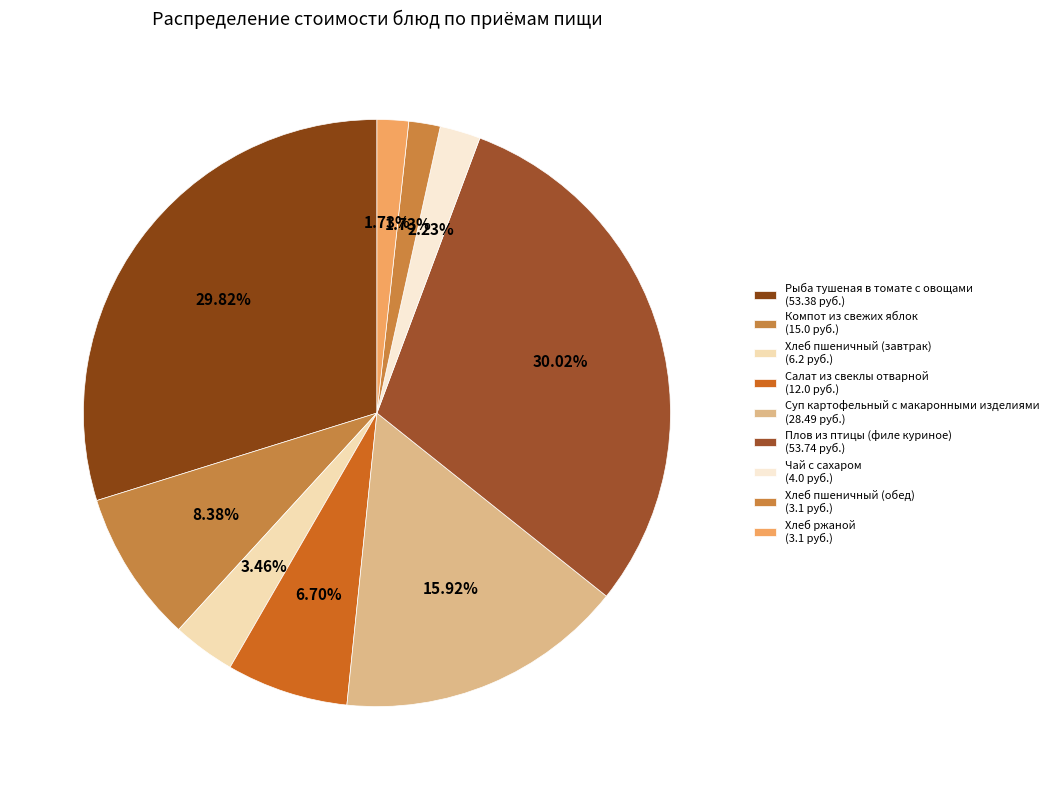

Rank the categories by value from highest to lowest.

Плов из птицы (филе куриное), Рыба тушеная в томате с овощами, Суп картофельный с макаронными изделиями, Компот из свежих яблок, Салат из свеклы отварной, Хлеб пшеничный (завтрак), Чай с сахаром, Хлеб пшеничный (обед), Хлеб ржаной